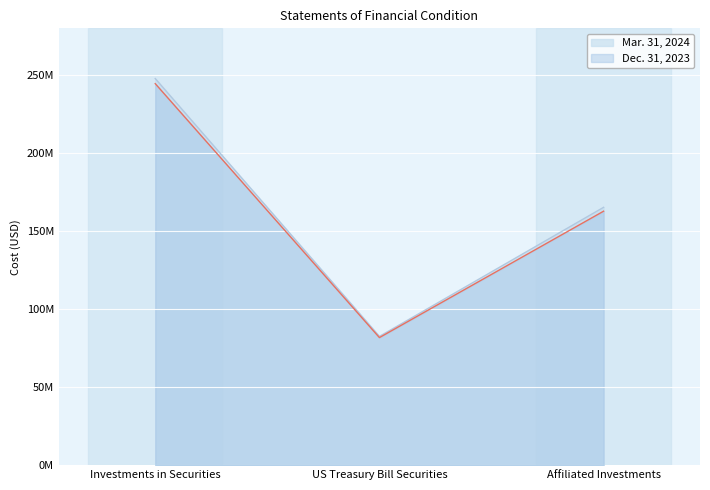

What is the difference between the highest and lowest values at Affiliated Investments?

2479170